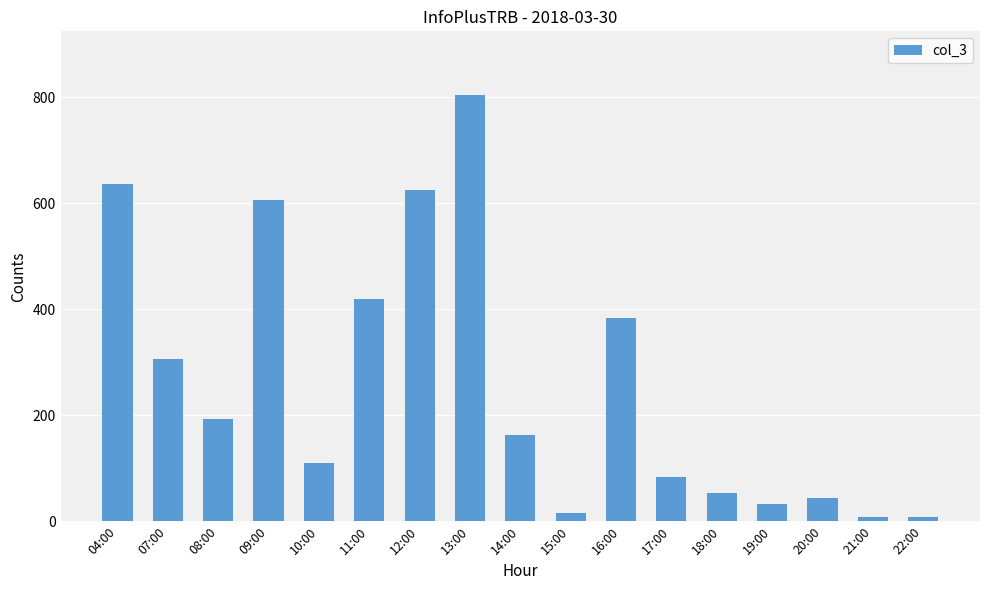

What is the change in value from 04:00 to 09:00?

-30